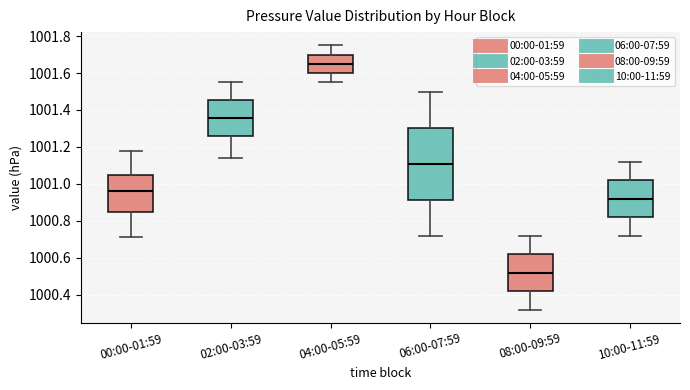

Reading left to right, transcribe this box plot: for each box, give where its median line is, the range the box spans, and where its two whiskers end, as read against the y-axis. The values are not printed on the chart, so give them approximately, as read against the axis.

00:00-01:59: median 1000.96, box 1000.84 to 1001.06, whiskers 1000.72 to 1001.18
02:00-03:59: median 1001.36, box 1001.26 to 1001.46, whiskers 1001.14 to 1001.56
04:00-05:59: median 1001.66, box 1001.60 to 1001.70, whiskers 1001.56 to 1001.76
06:00-07:59: median 1001.12, box 1000.92 to 1001.30, whiskers 1000.72 to 1001.50
08:00-09:59: median 1000.52, box 1000.42 to 1000.62, whiskers 1000.32 to 1000.72
10:00-11:59: median 1000.92, box 1000.82 to 1001.02, whiskers 1000.72 to 1001.12